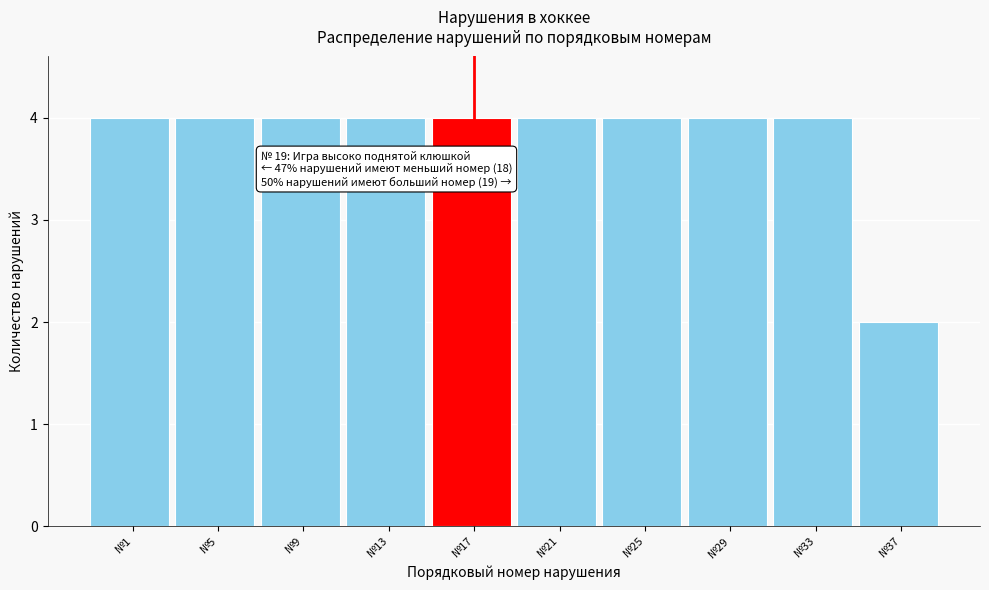

Reading right to left, extract all data points from this chart.

№37=2	№33=4	№29=4	№25=4	№21=4	№17=4	№13=4	№9=4	№5=4	№1=4